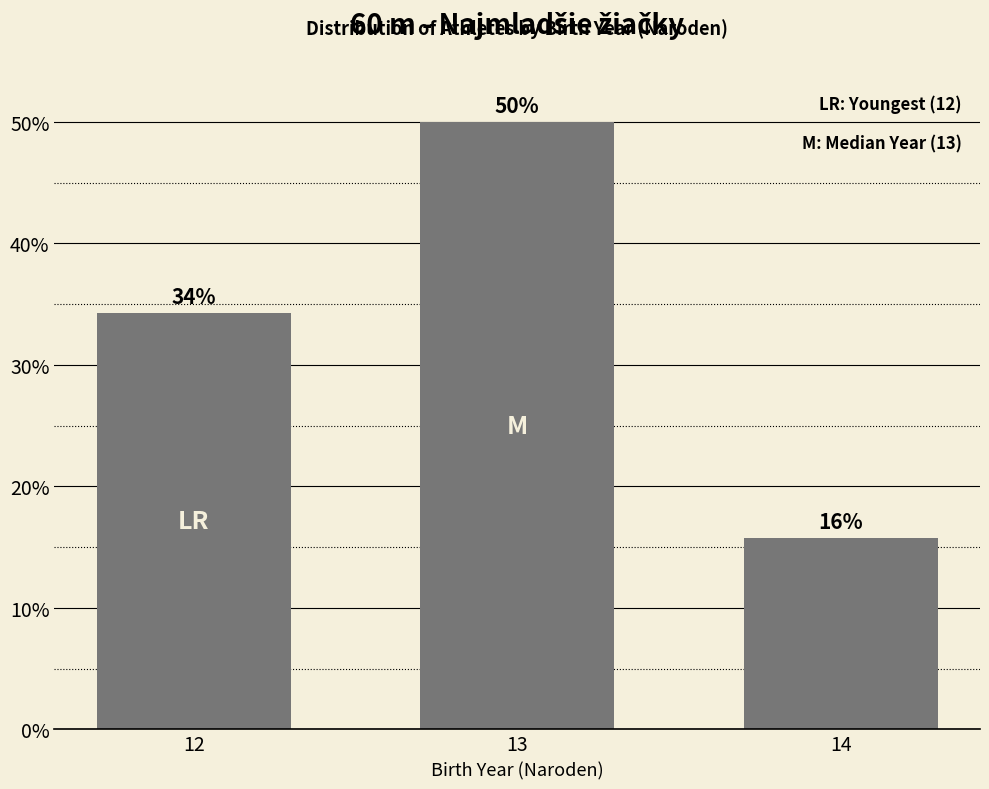

Where is the data nearest to the value 0?

14